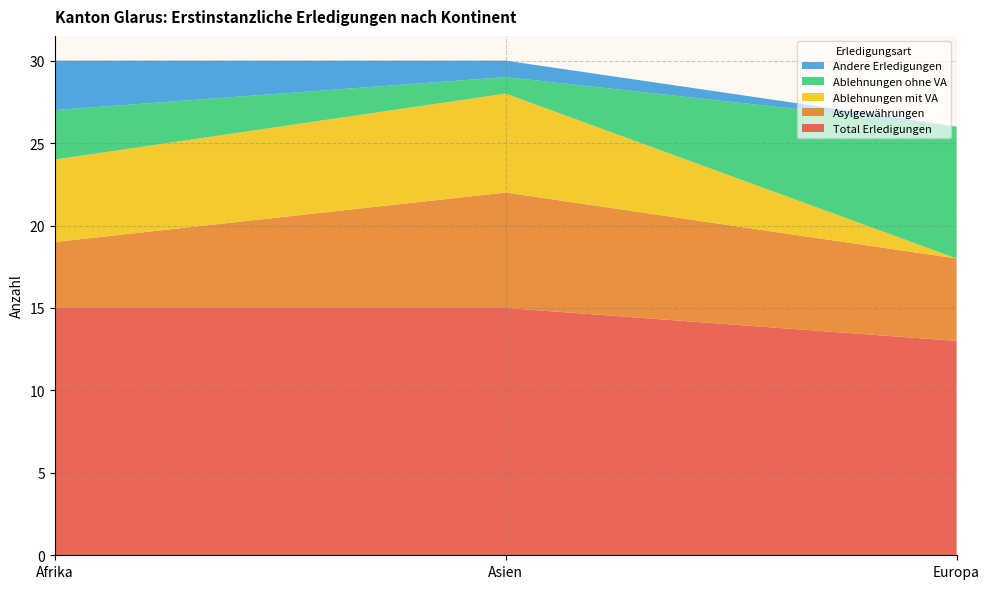

Reading left to right, transcribe all the data shown in this chart.

Total Erledigungen: Afrika=15	Asien=15	Europa=13
Asylgewährungen: Afrika=4	Asien=7	Europa=5
Ablehnungen mit VA: Afrika=5	Asien=6	Europa=0
Ablehnungen ohne VA: Afrika=3	Asien=1	Europa=8
Andere Erledigungen: Afrika=3	Asien=1	Europa=0